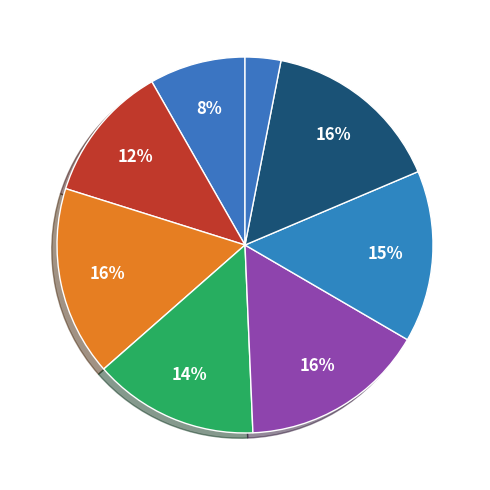

What is the largest slice in the pie chart?

วิทยาศาสตร์